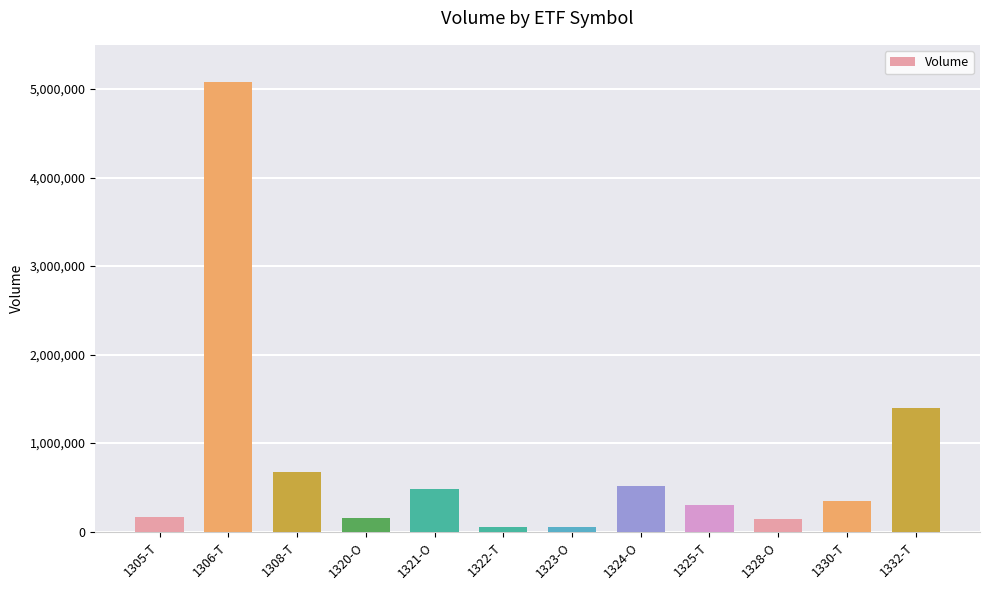

What is the smallest value displayed?

49760